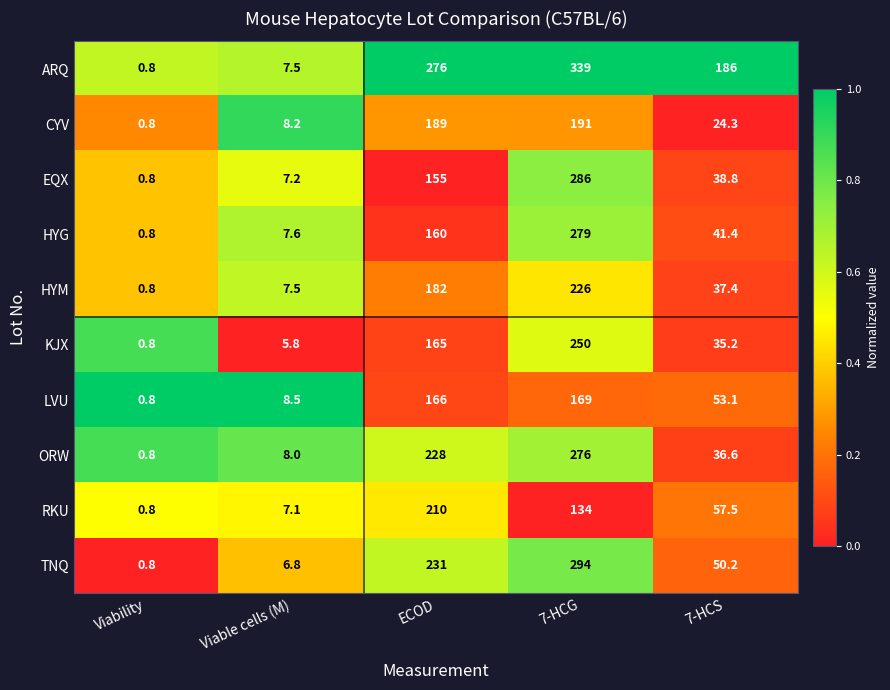

Which series has the largest total across all categories?

ARQ